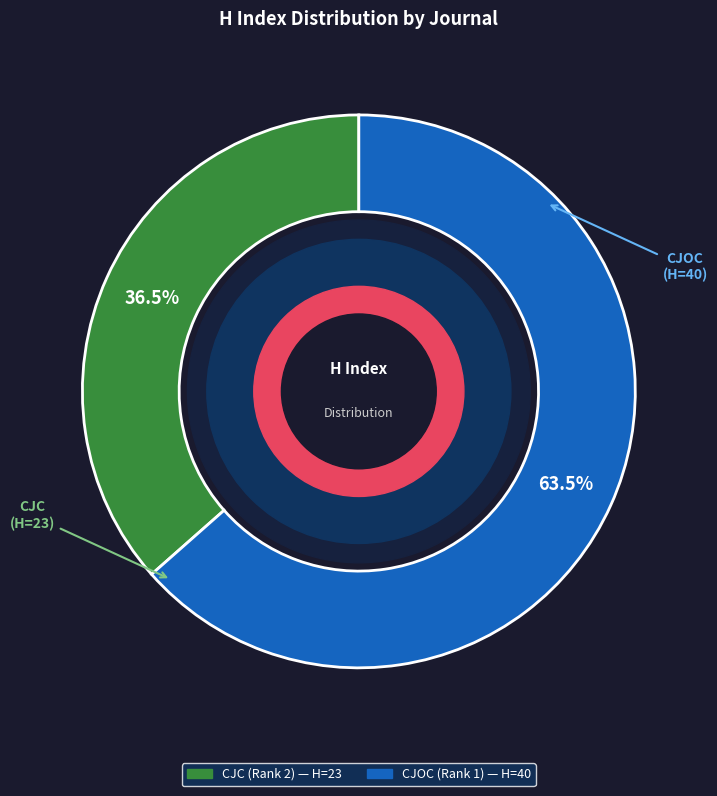

Does any single category account for the majority?

Yes